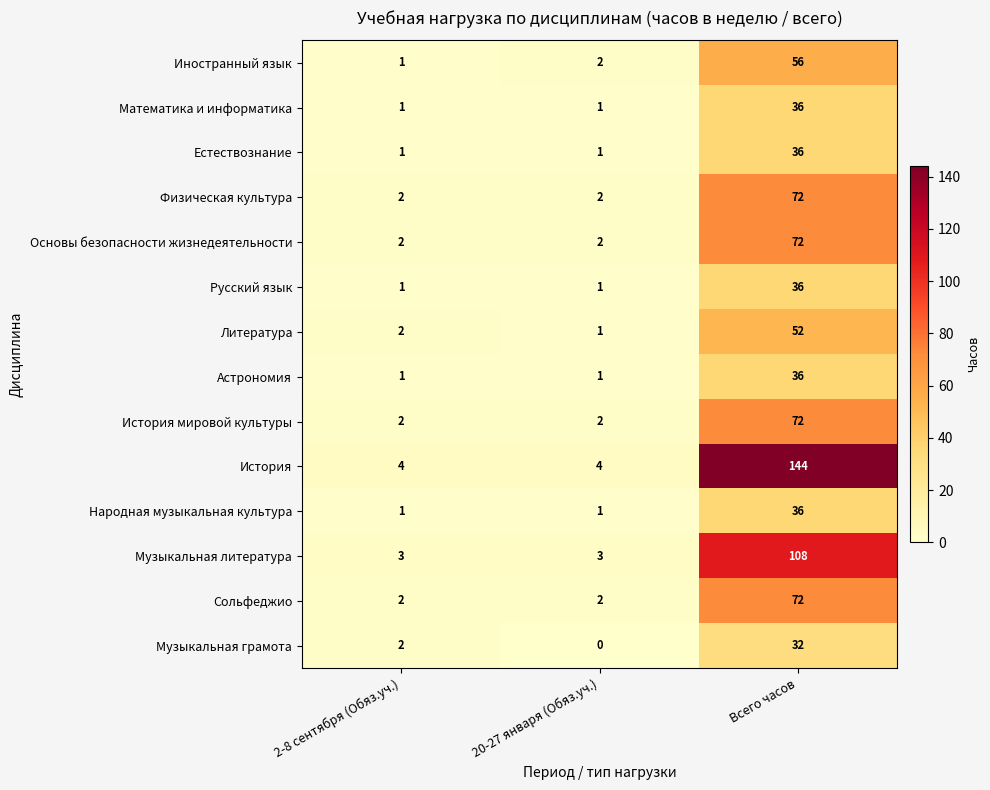

Which label corresponds to the smallest value in the chart?

20-27 января (Обяз.уч.)